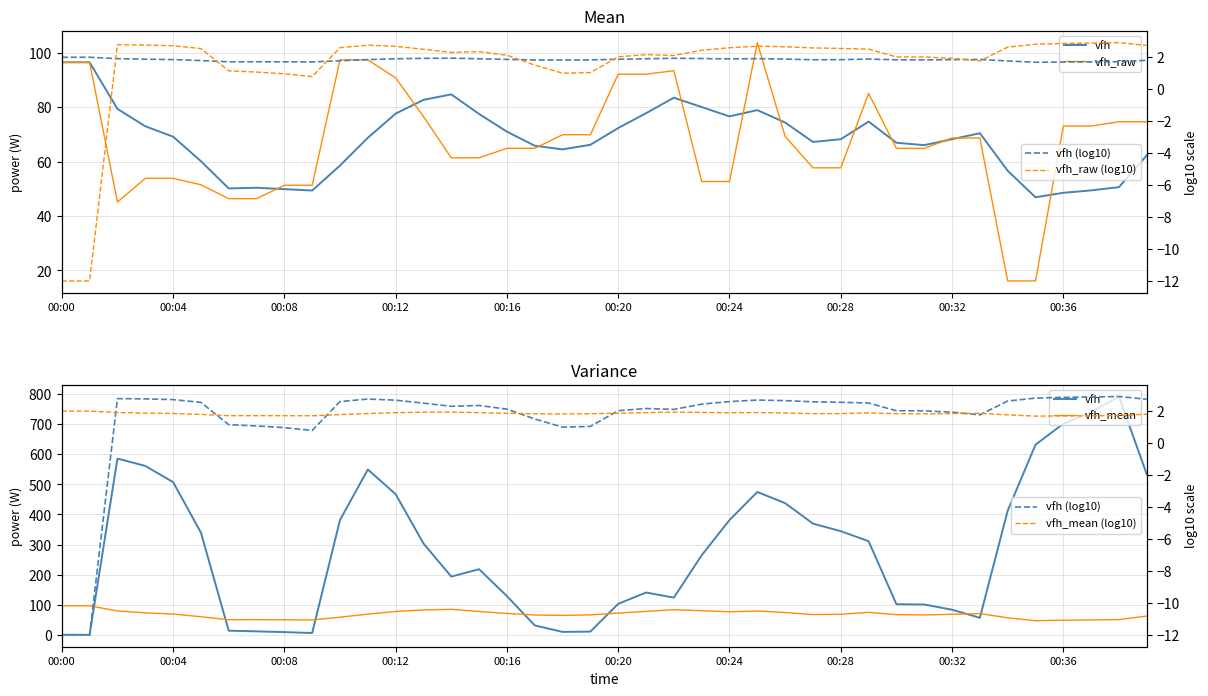

What is the difference between the maximum and minimum values in the vfh_raw series?

87.6